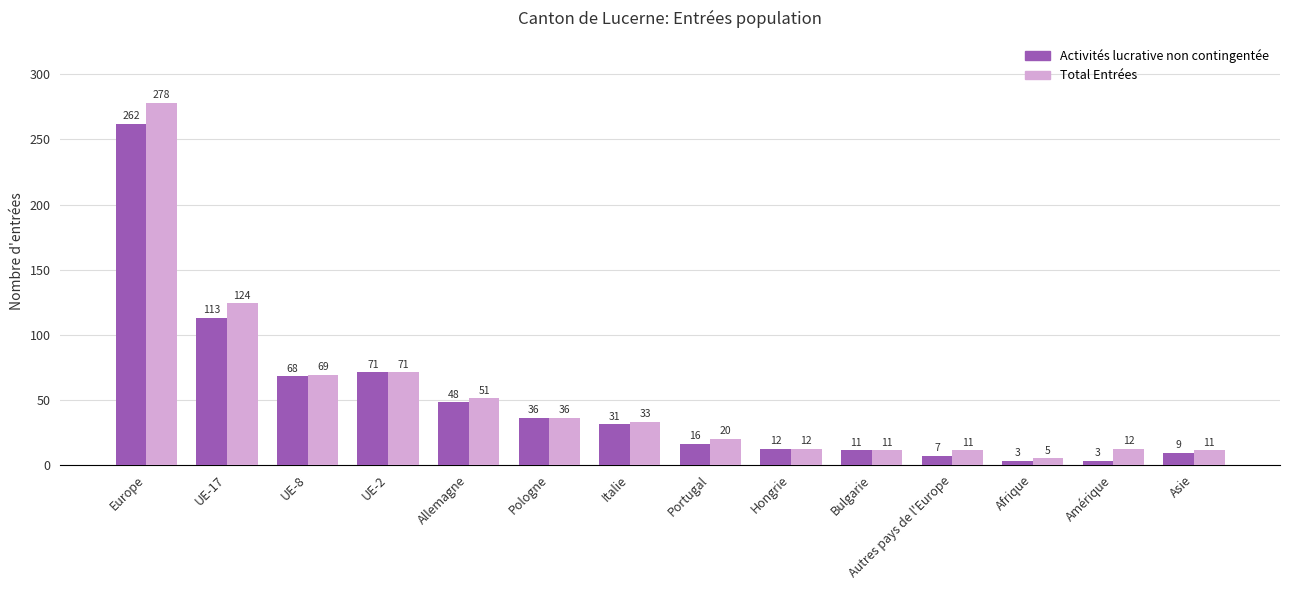

The value of Total Entrées at Autres pays de l'Europe is 11. True or false?

True